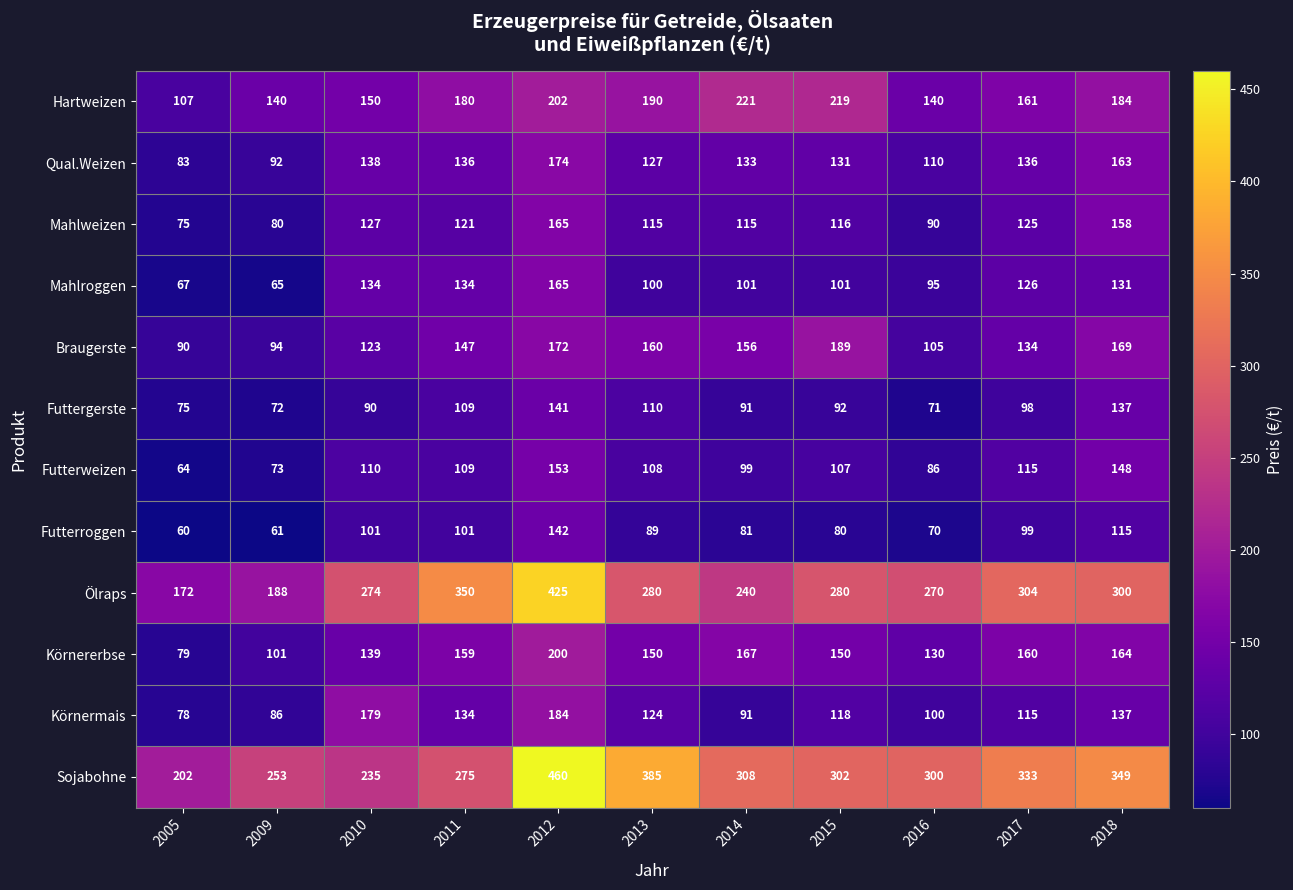

Which series has the largest range (max minus min)?

Sojabohne